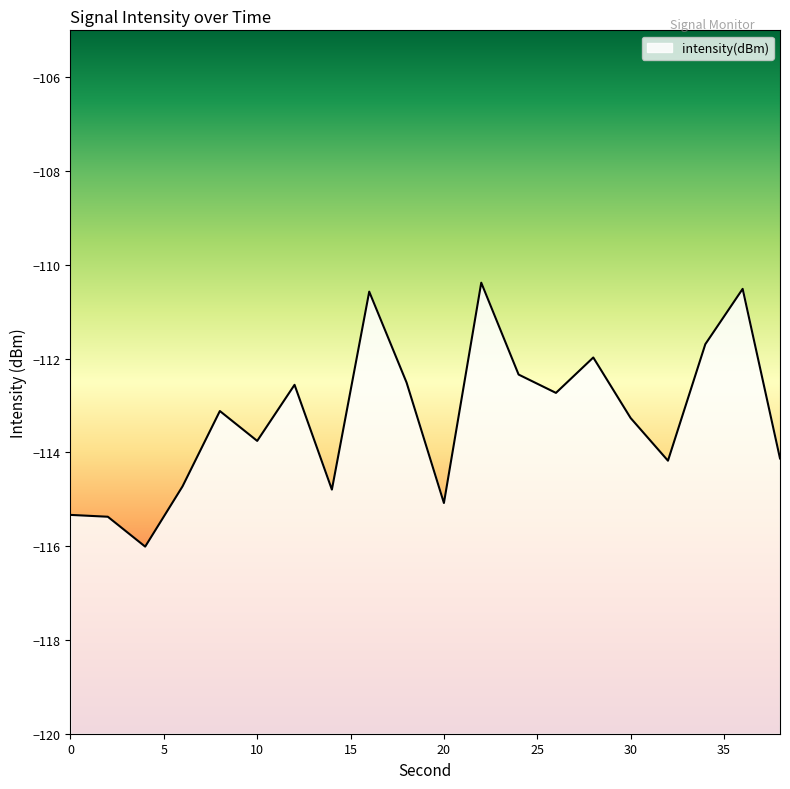

Where is the first local maximum?

8